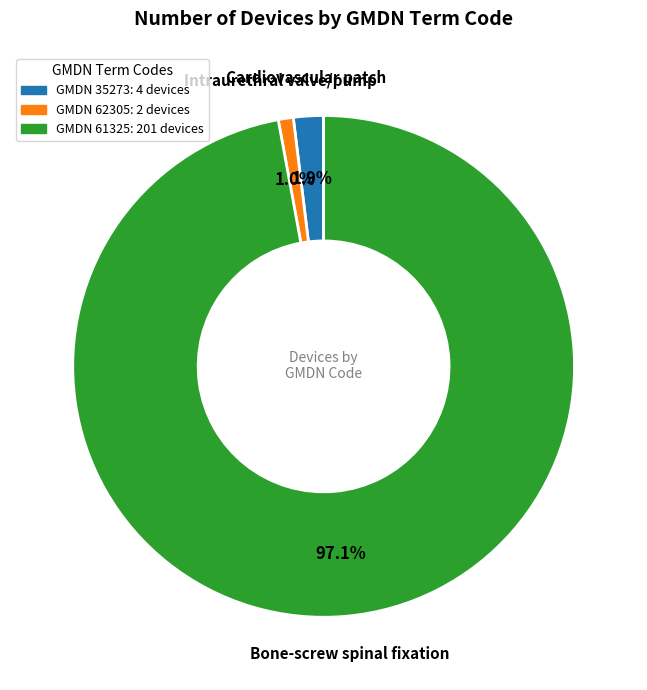

Is there any slice that represents more than half of the pie?

Yes